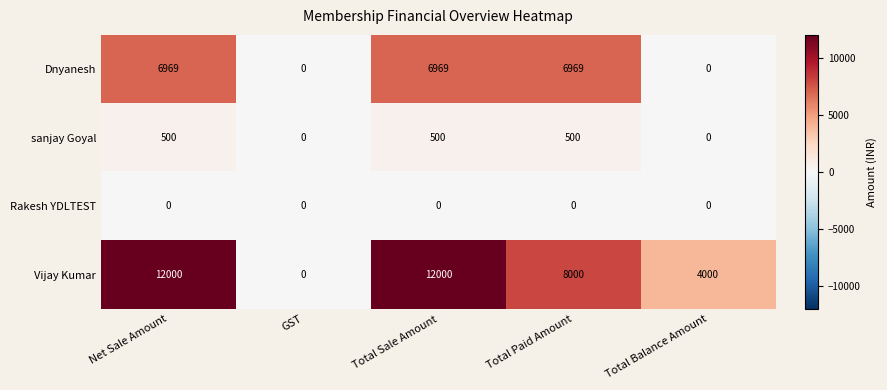

How many distinct data groups are displayed?

4